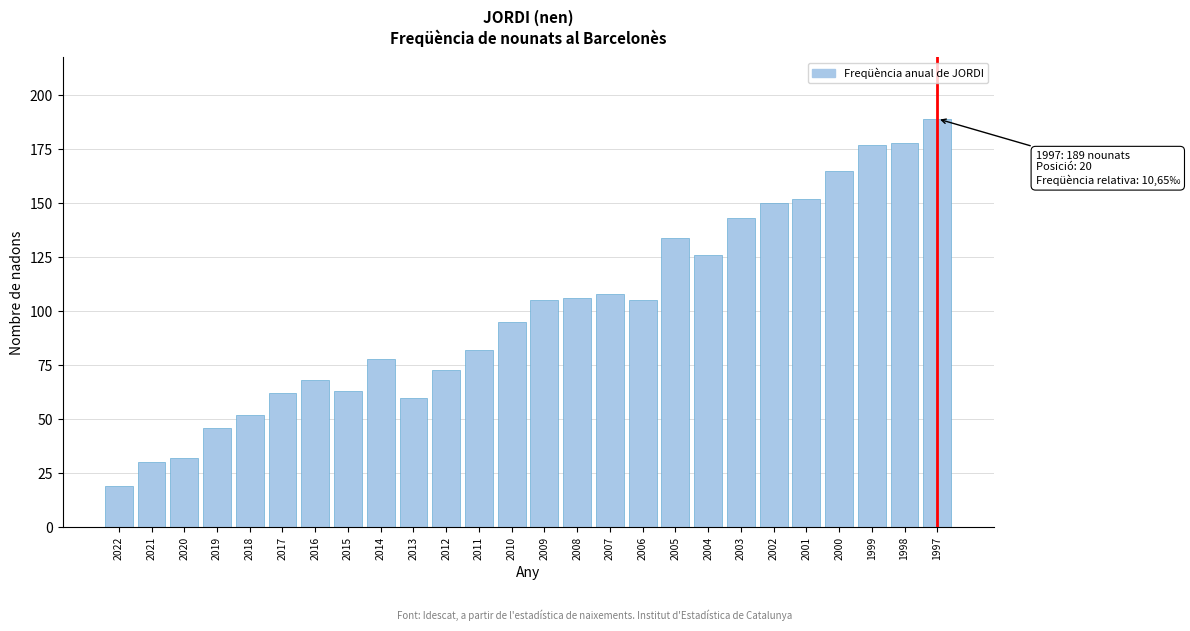

Reading left to right, transcribe all the data shown in this chart.

2022=19	2021=30	2020=32	2019=46	2018=52	2017=62	2016=68	2015=63	2014=78	2013=60	2012=73	2011=82	2010=95	2009=105	2008=106	2007=108	2006=105	2005=134	2004=126	2003=143	2002=150	2001=152	2000=165	1999=177	1998=178	1997=189